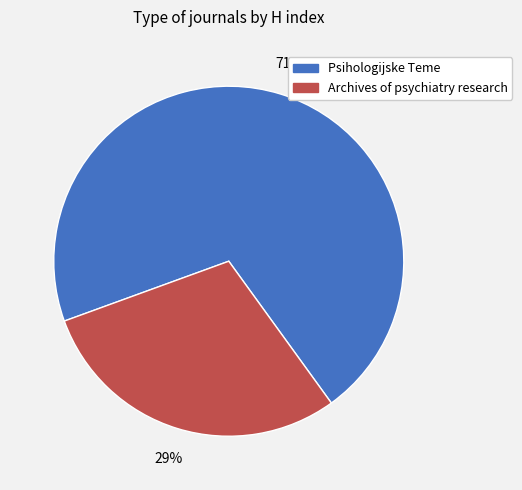

To the nearest percent, what percentage of the pie is Archives of psychiatry research?

29%